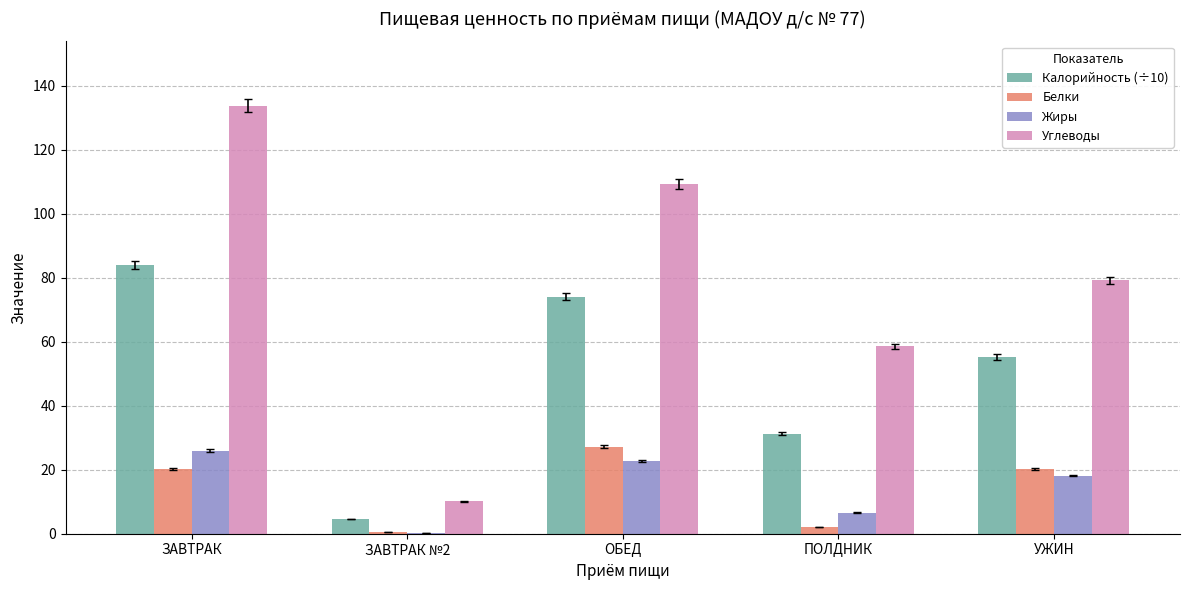

Which series has the largest total across all categories?

Углеводы